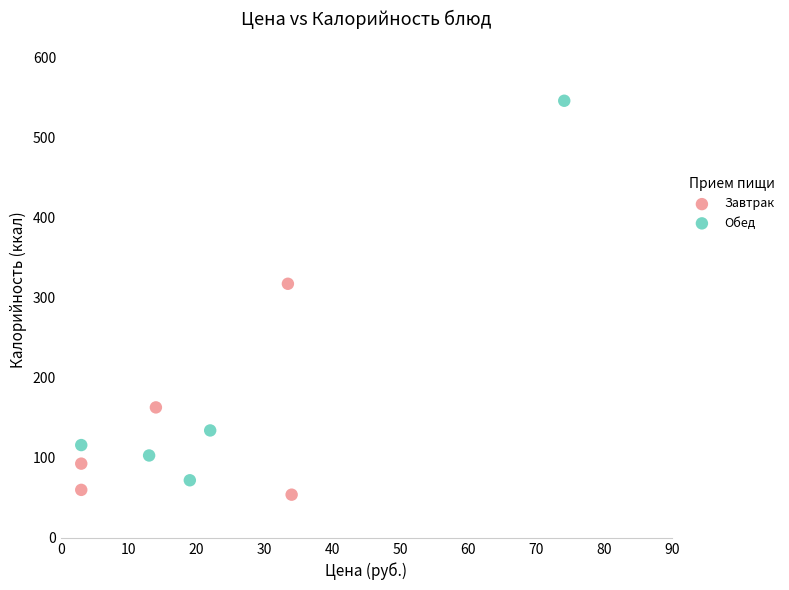

Which series reaches the maximum Y coordinate?

Обед